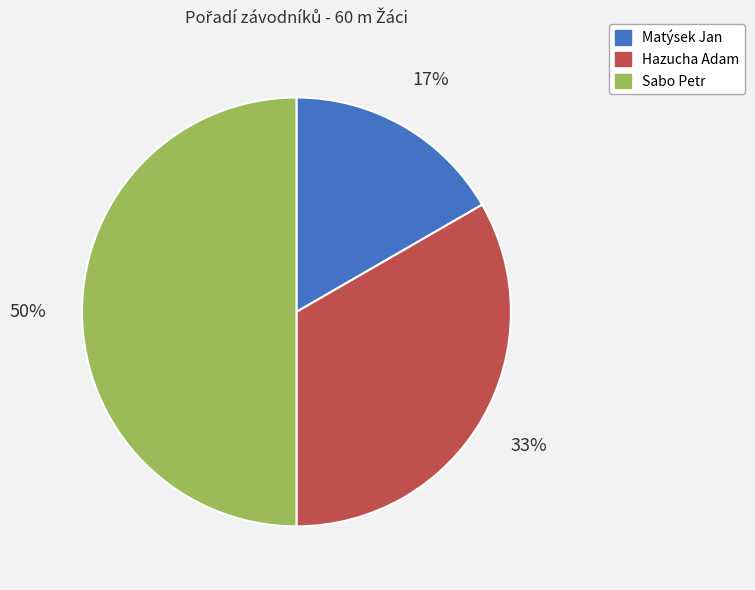

Does Matýsek Jan account for over 50% of the chart?

No